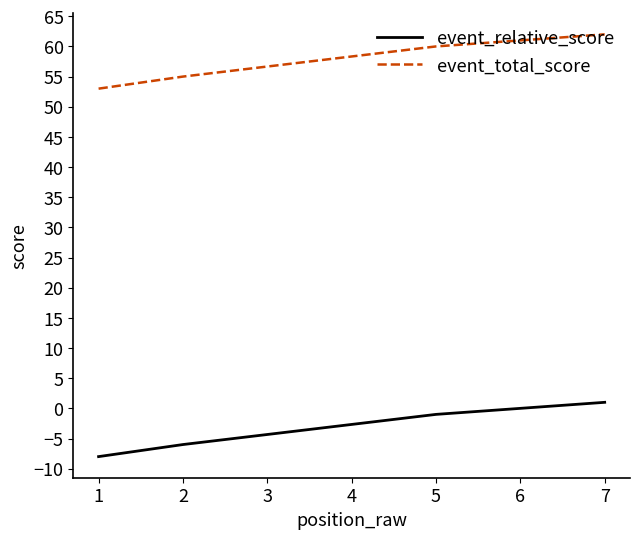

The event_total_score series shows 25 at 2. True or false?

False